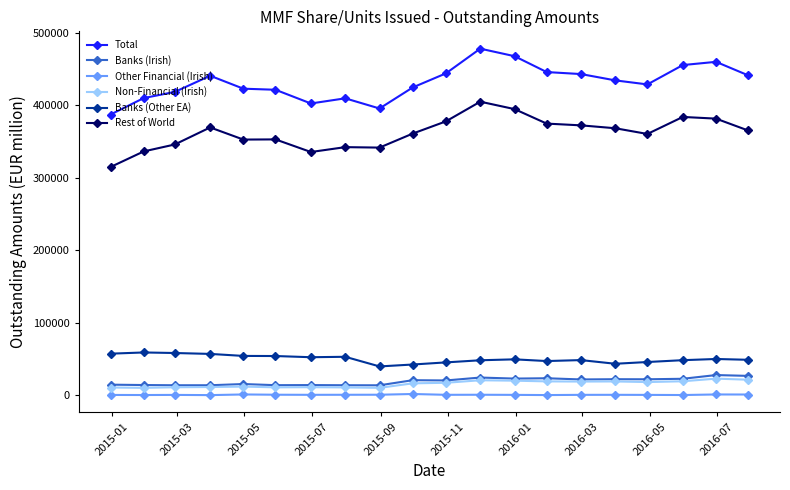

At how many categories does at least one series exceed 82814?

20